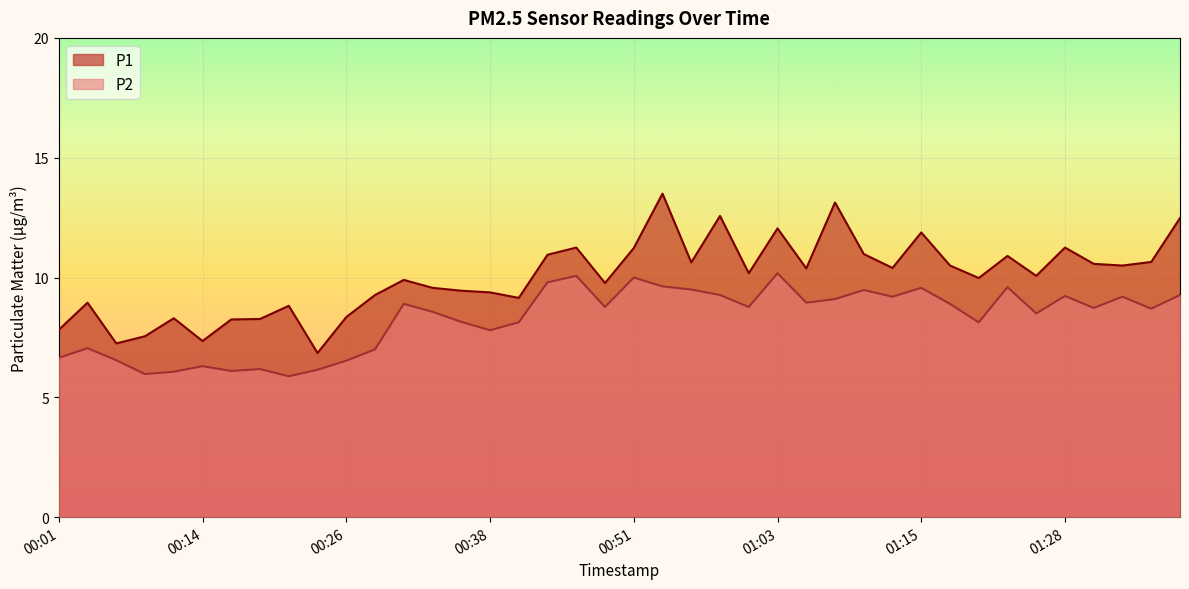

Rank the categories by P1 value from lowest to highest.

00:23, 00:06, 00:14, 00:09, 00:01, 00:16, 00:19, 00:11, 00:26, 00:21, 00:04, 00:41, 00:28, 00:38, 00:36, 00:33, 00:48, 00:31, 01:20, 01:25, 01:00, 01:05, 01:13, 01:18, 01:32, 01:30, 00:55, 01:35, 01:23, 00:43, 01:10, 00:51, 00:46, 01:28, 01:15, 01:03, 01:37, 00:58, 01:08, 00:53